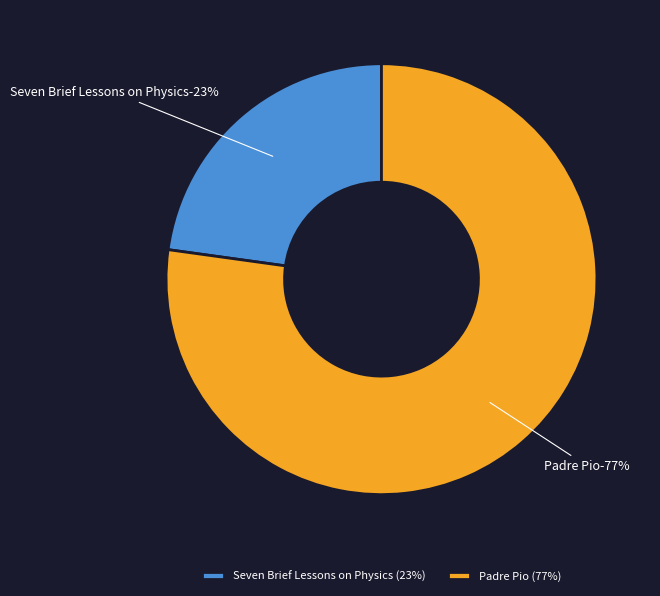

Does any single category account for the majority?

Yes